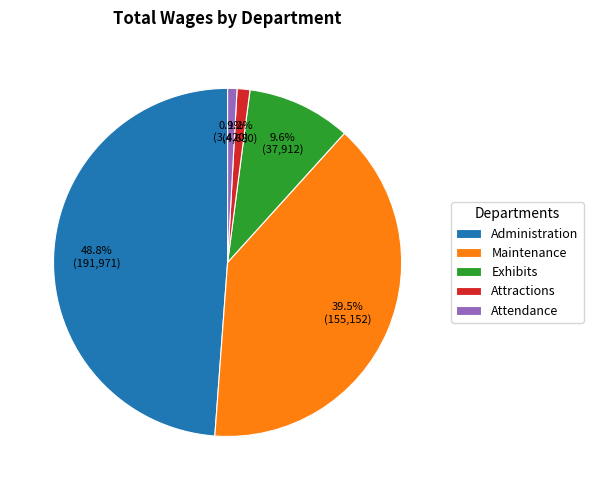

To the nearest percent, what is the average slice percentage?

20%